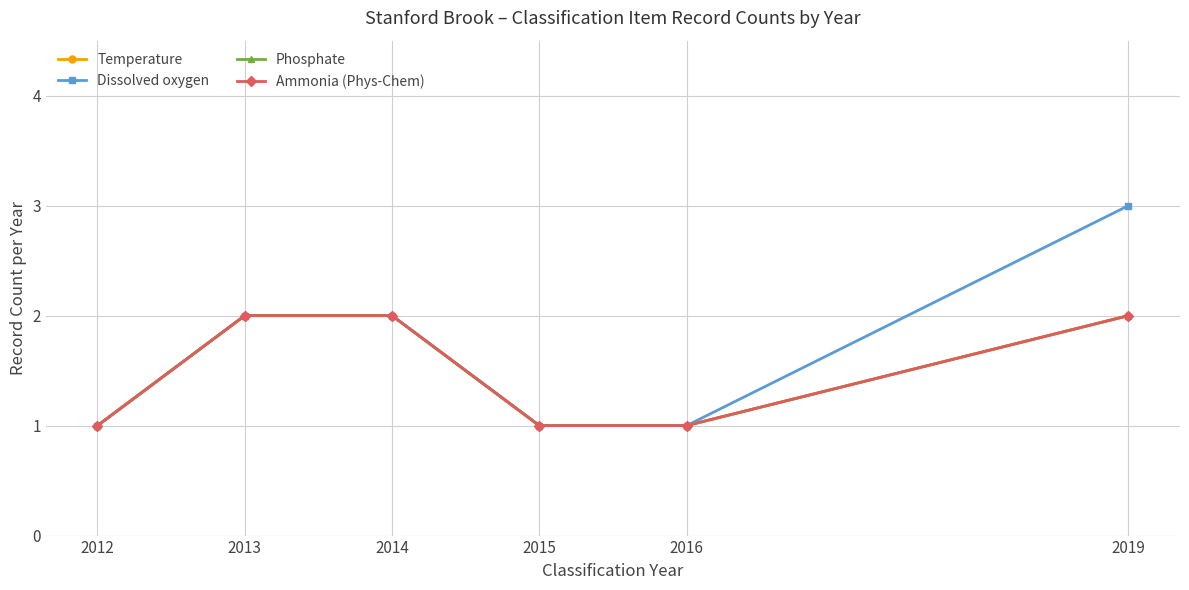

Is it true that Ammonia (Phys-Chem) equals 2 at 2012?

False